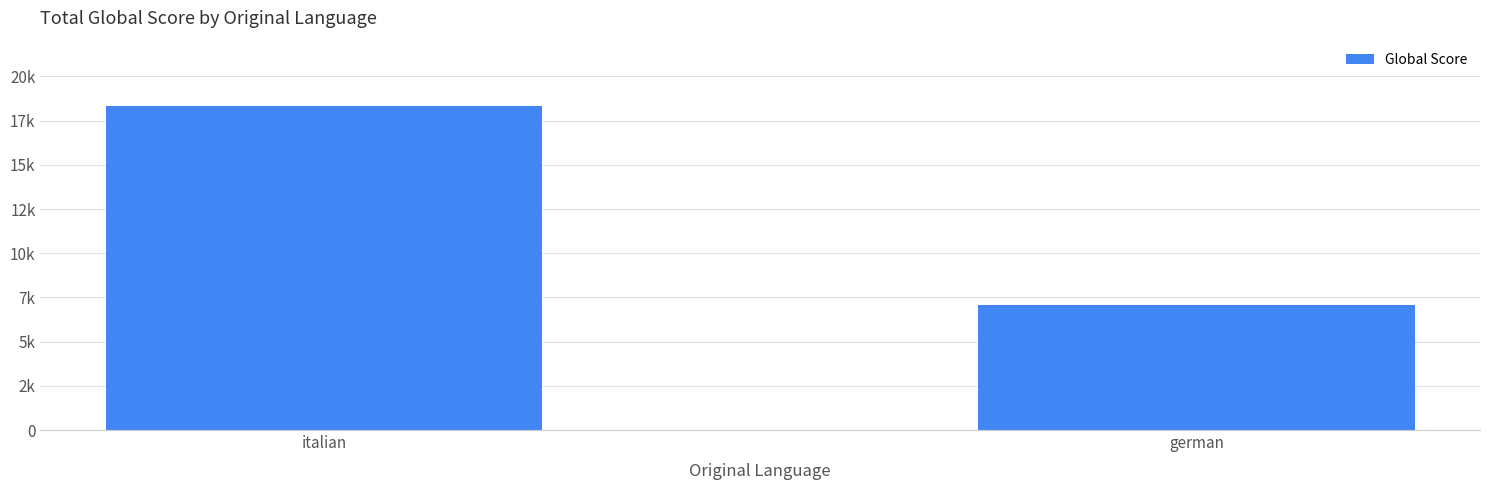

What is the label of the 2nd bar from the left?

german